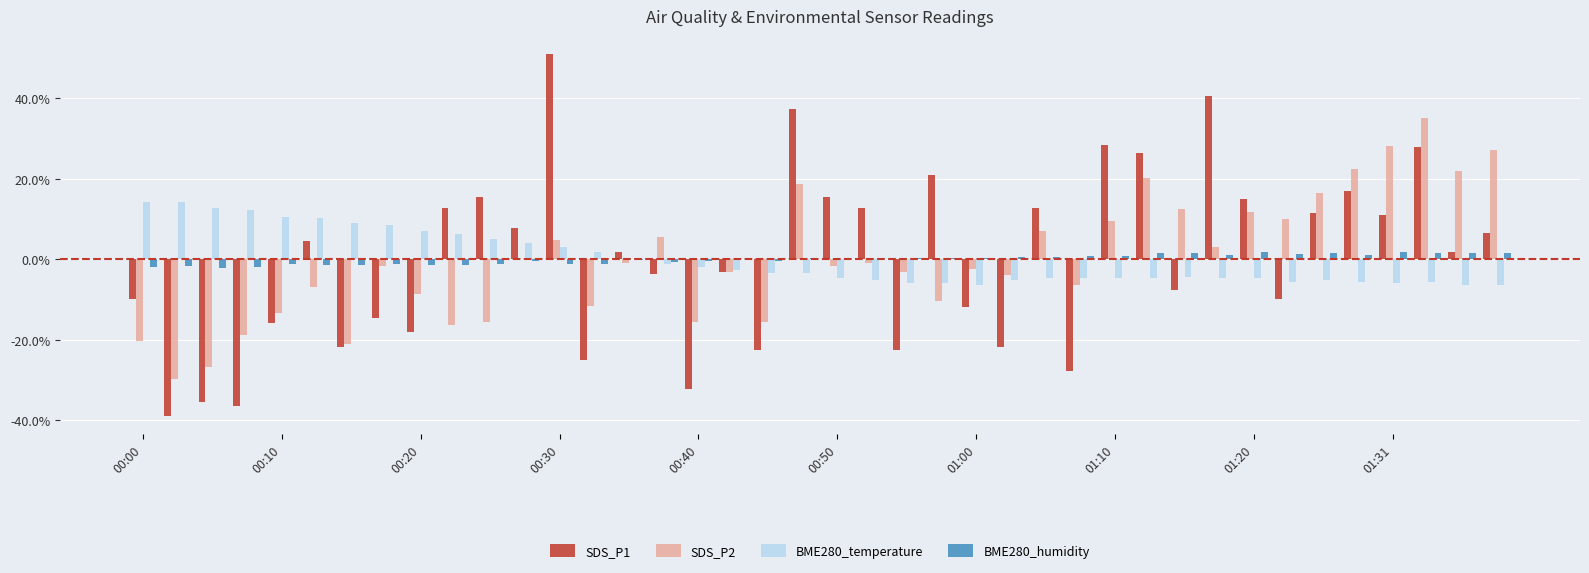

Count the number of data series in this chart.

4